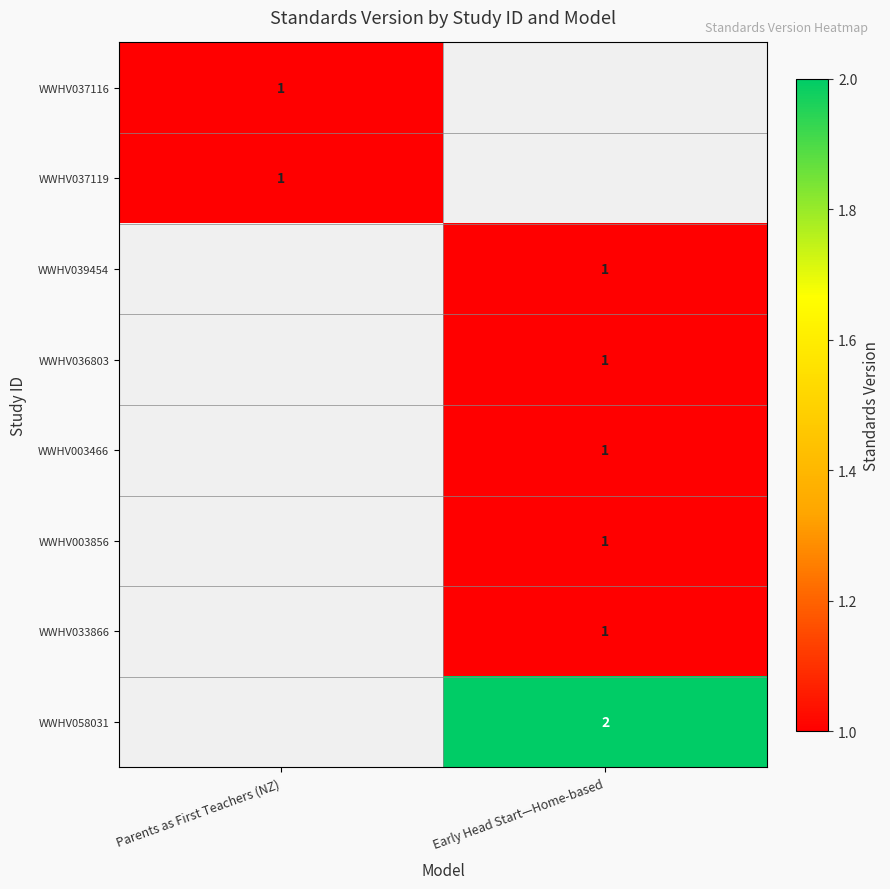

Is it true that WWHV036803 equals 1 at Early Head Start—Home-based?

True